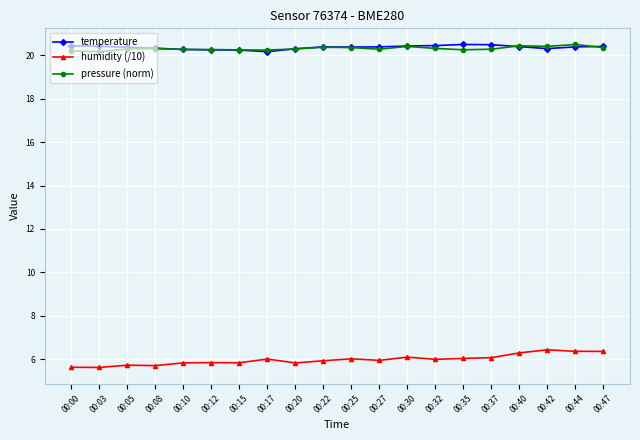

What is the difference between the maximum and minimum values in the pressure (norm) series?

0.3